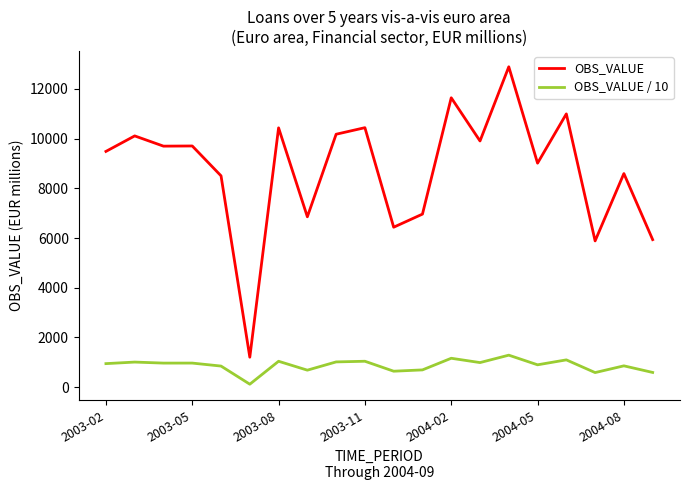

What is the minimum value for OBS_VALUE?

1207.0